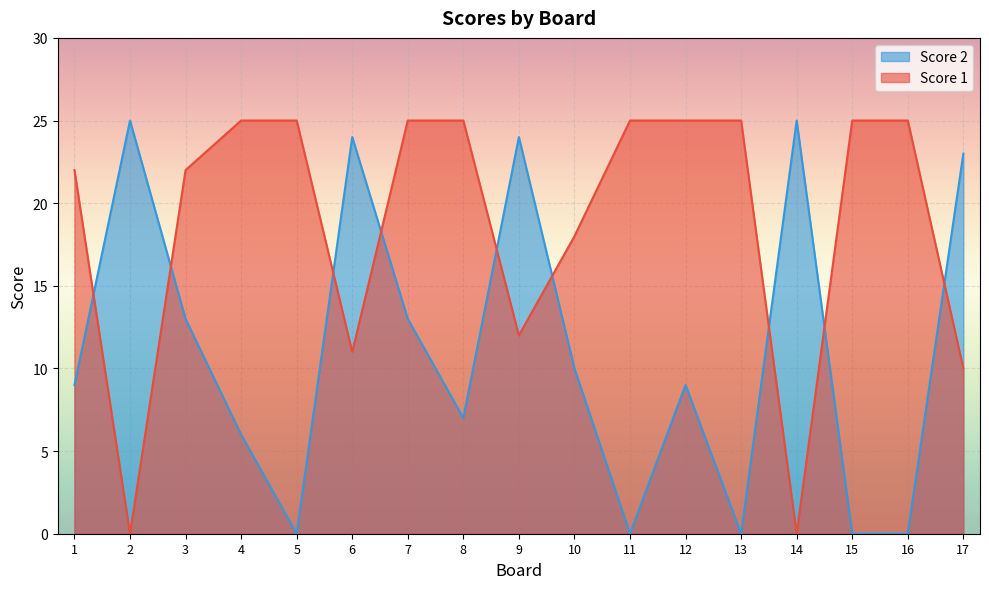

What is the value of the Score 1 point at the 6th from the left?

11